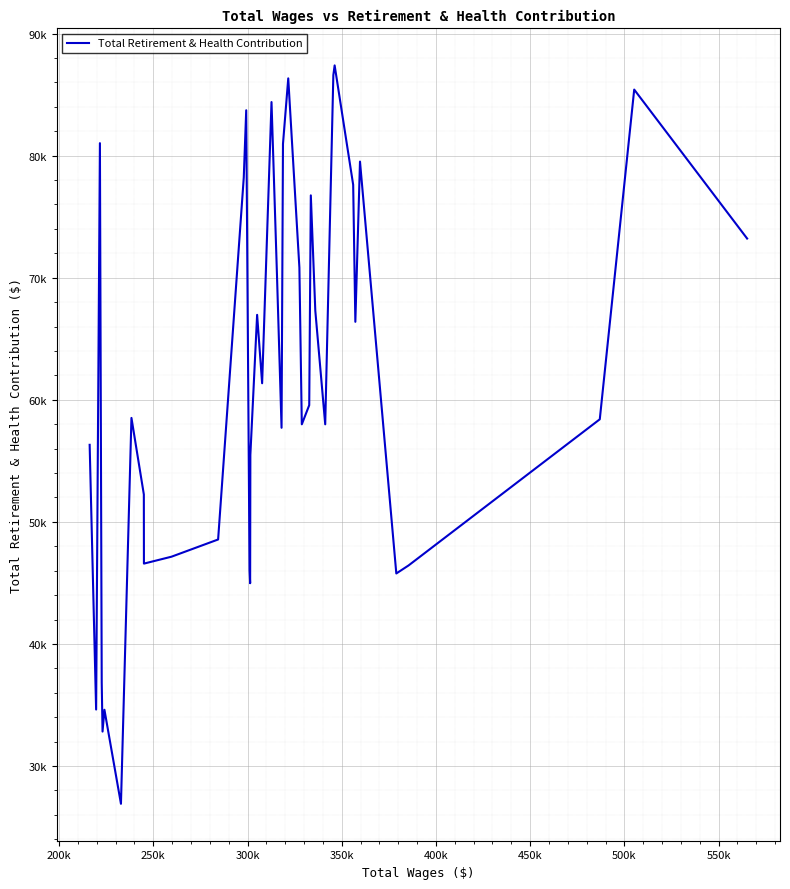

Does the chart display data point markers on the line(s)?

No